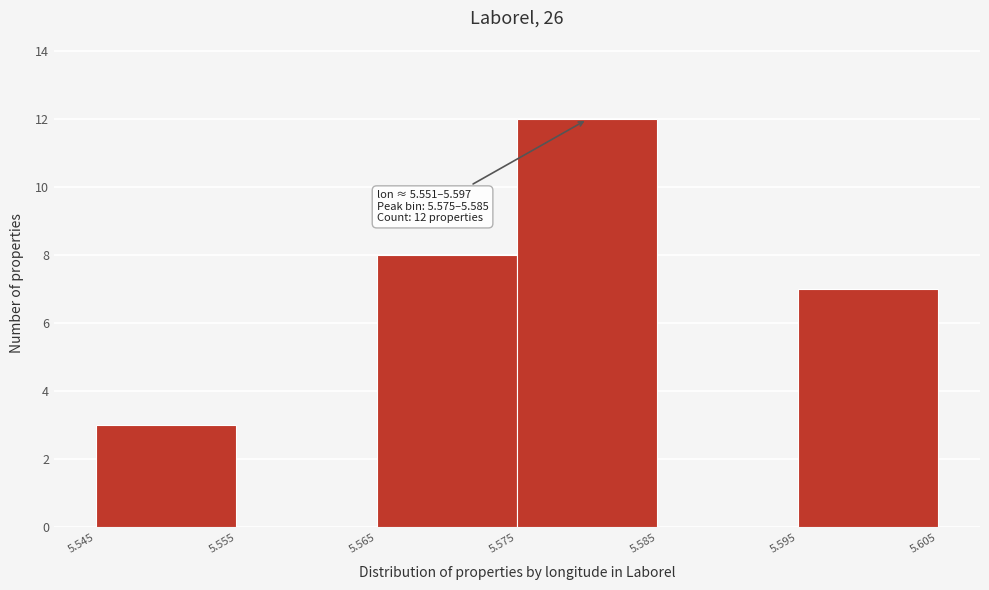

Over which range of the x-axis is the bar tallest?

5.575 to 5.585